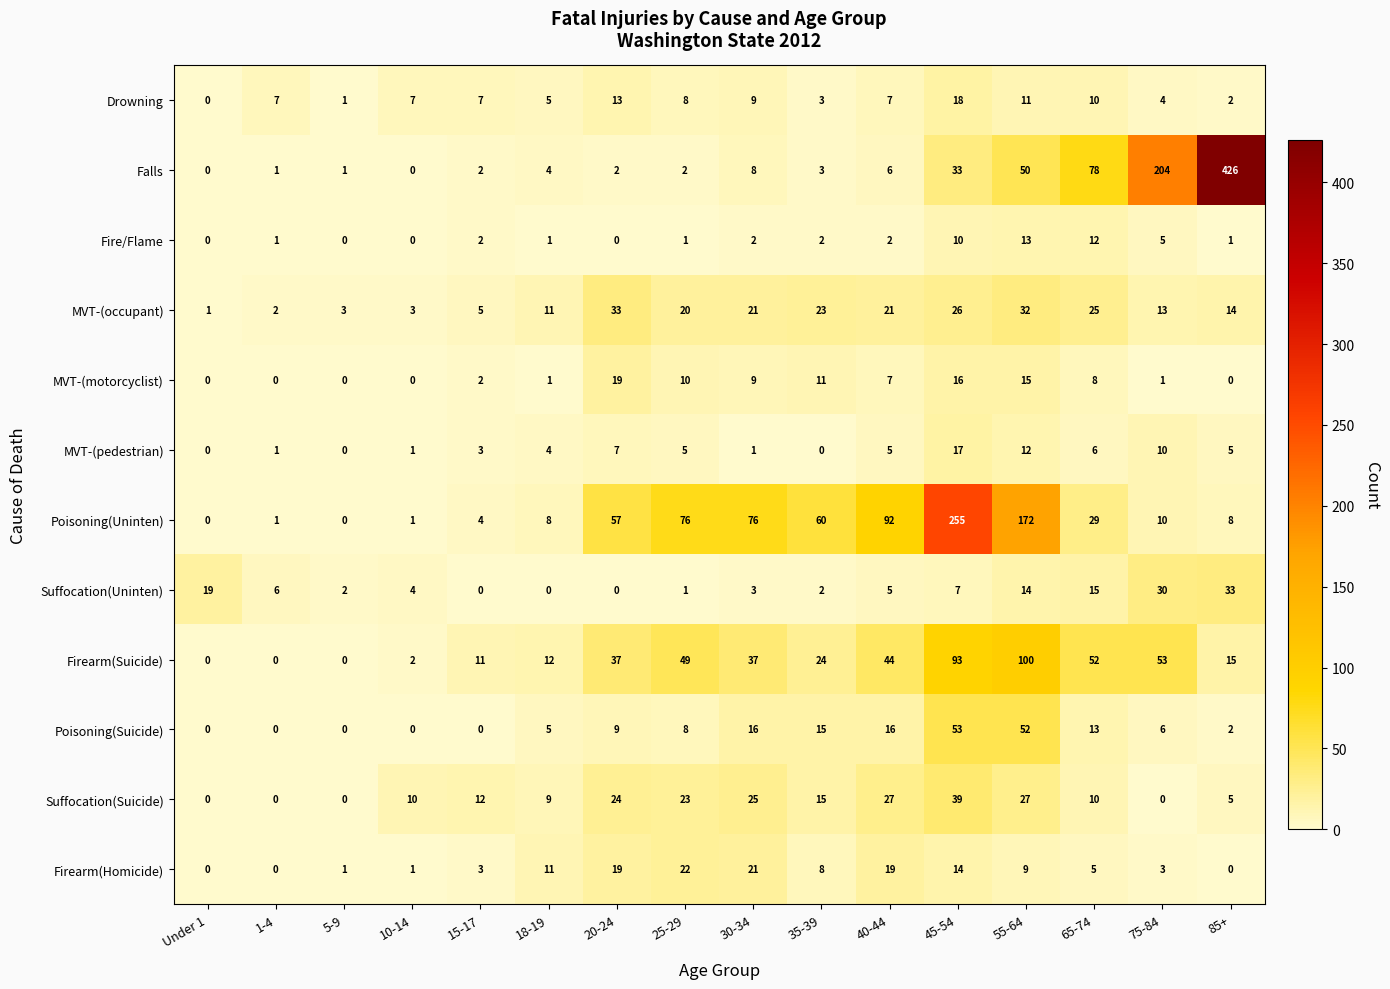

What is the maximum value shown in the chart?

426